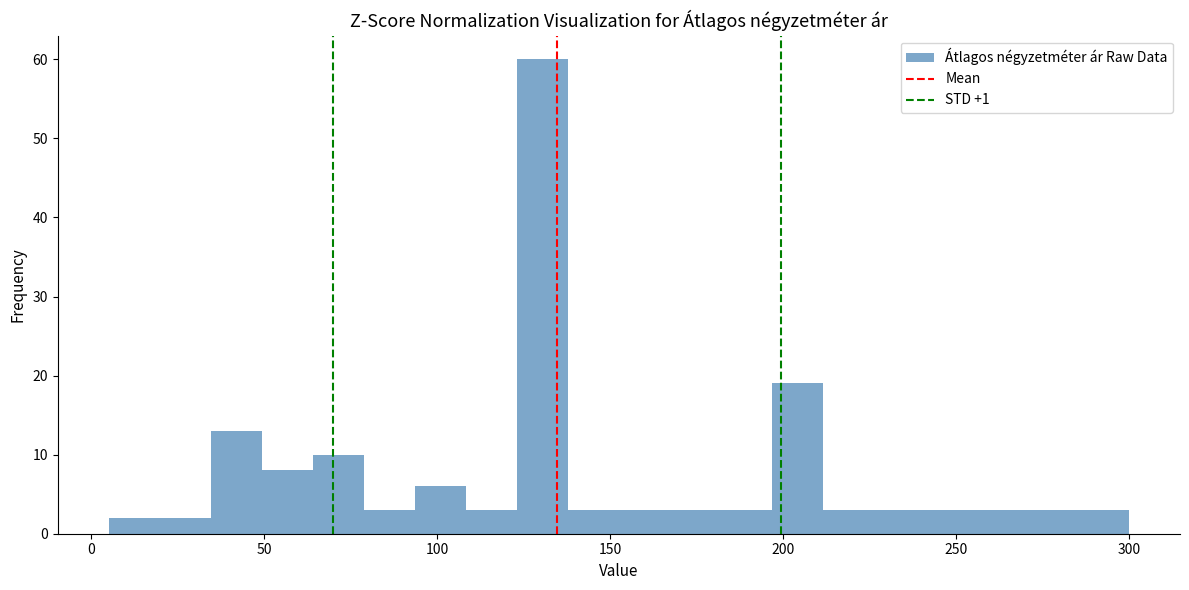

Read against the x-axis, roughly where is the centre of the tallest bar?

130